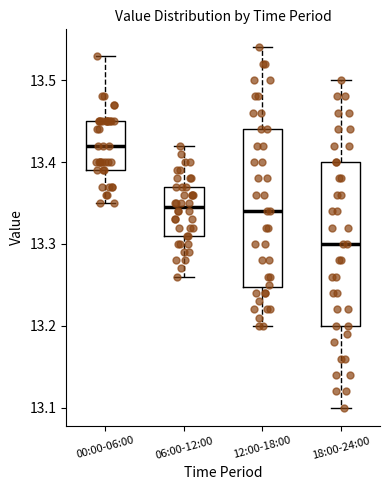

Which box has the lowest median line?

18:00-24:00